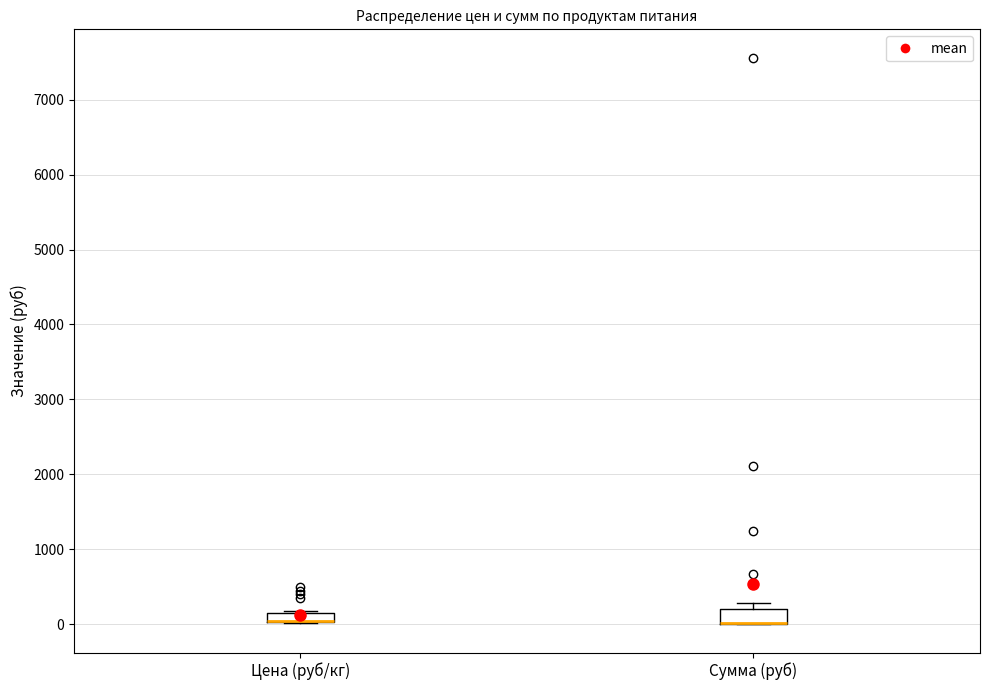

Where is the lower edge of the box for Цена (руб/кг) on the y-axis? The values are not printed on the chart, so give them approximately, as read against the axis.

0